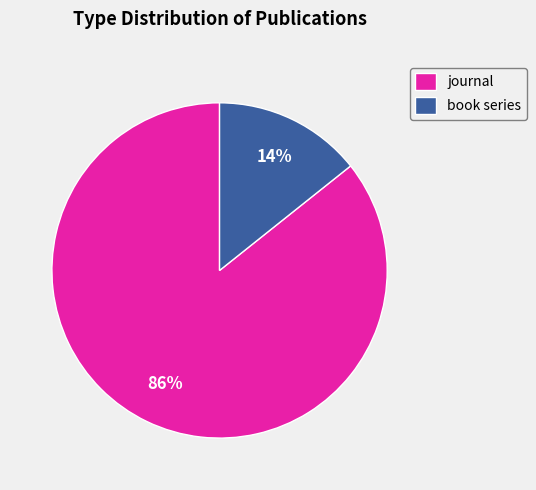

The book series slice represents 4% of the pie. True or false?

False